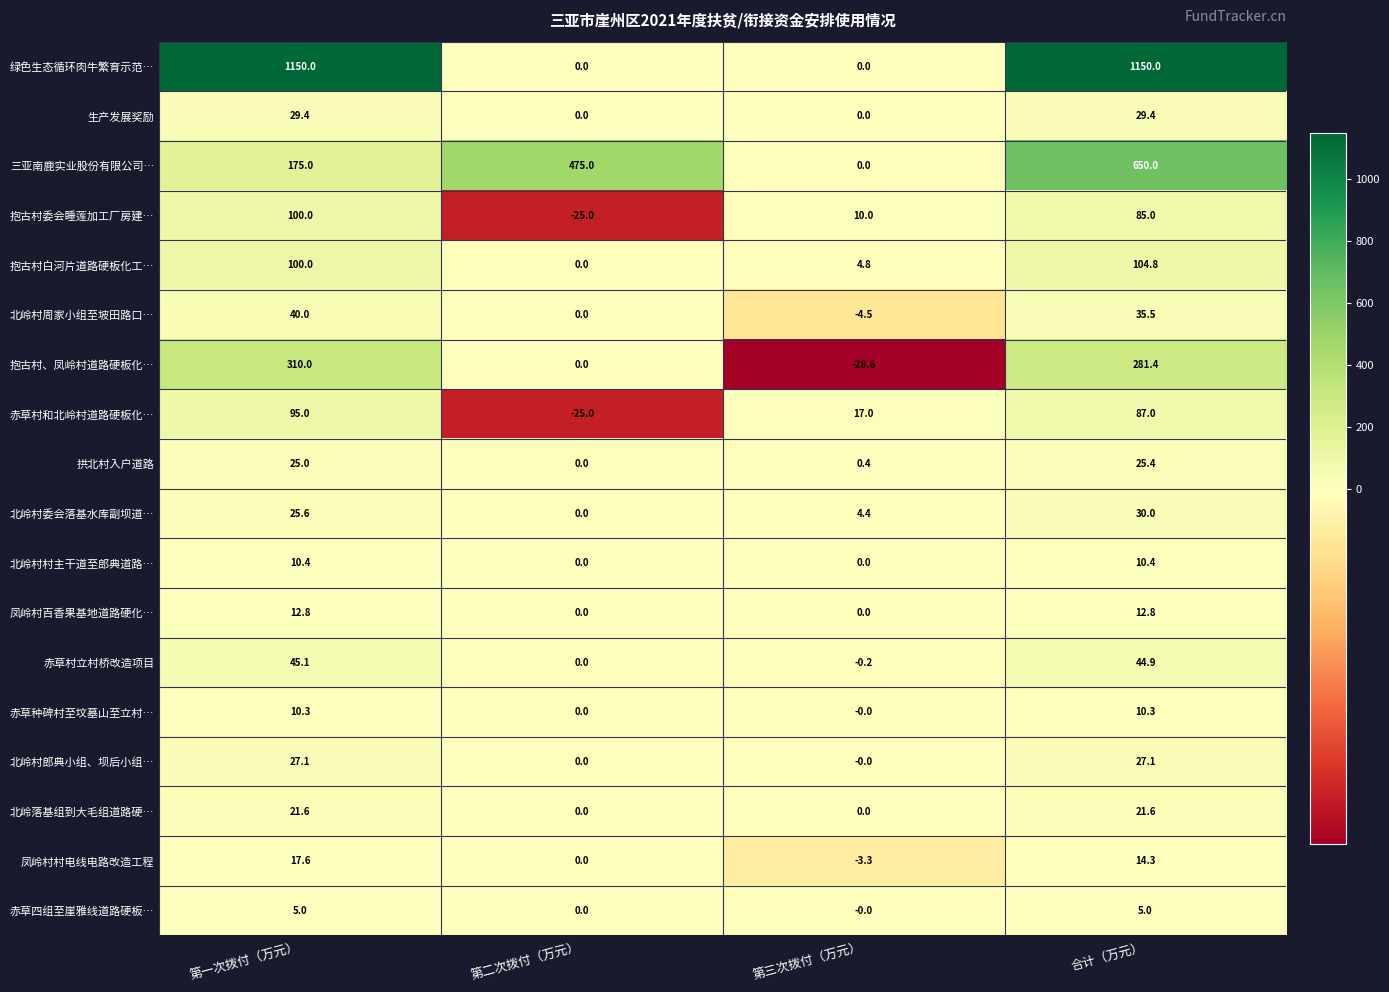

The value of 北岭村郎典小组、坝后小组… at 第二次拨付（万元） is -16.0. True or false?

False